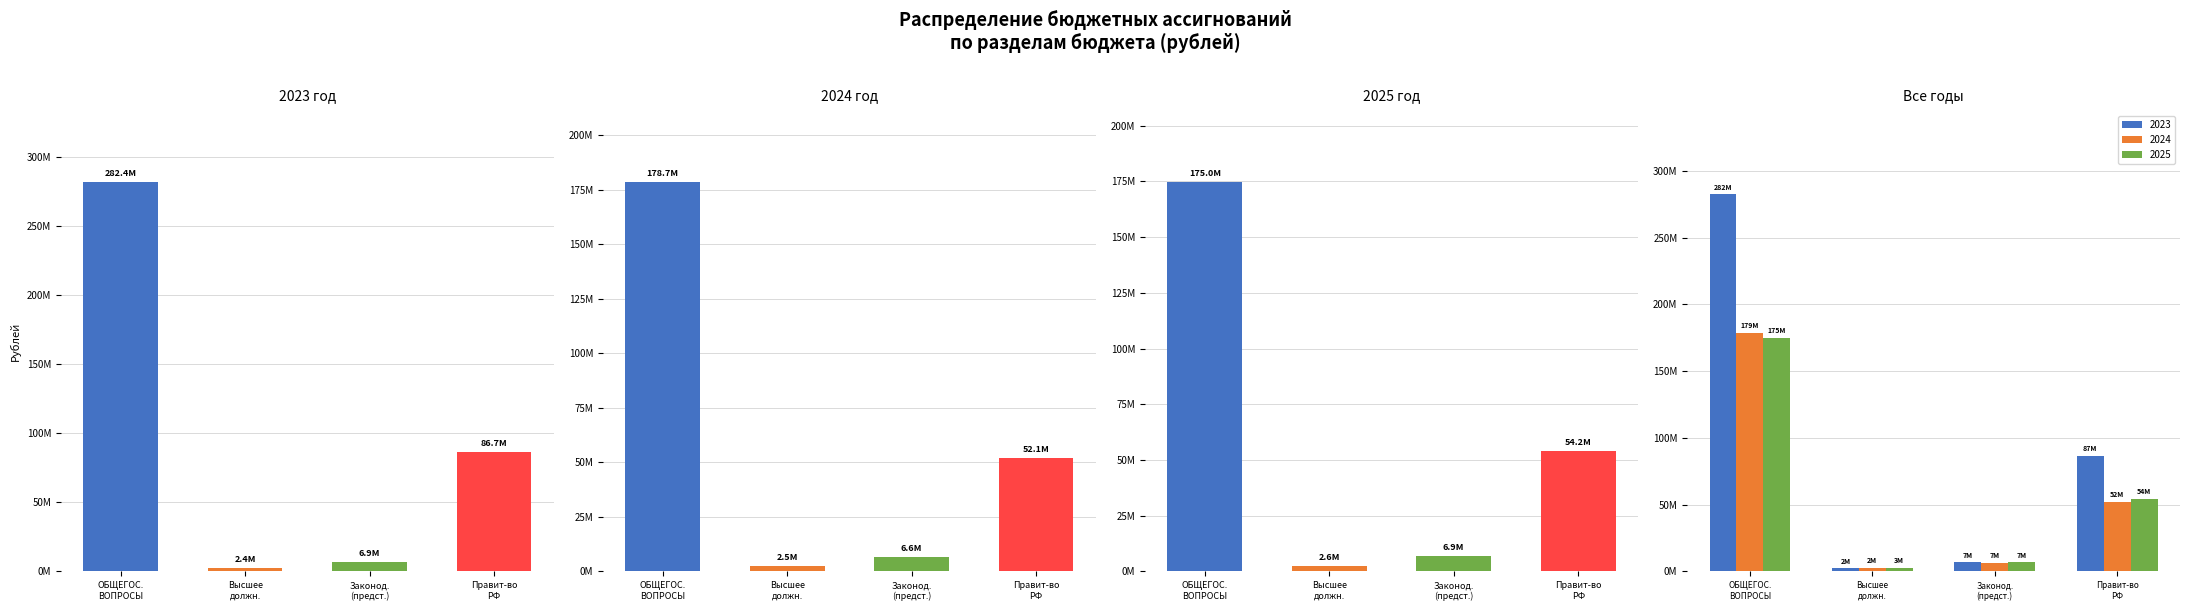

At ОБЩЕГОС. ВОПРОСЫ, list the series in order from smallest to largest.

values_2025, values_2024, values_2023